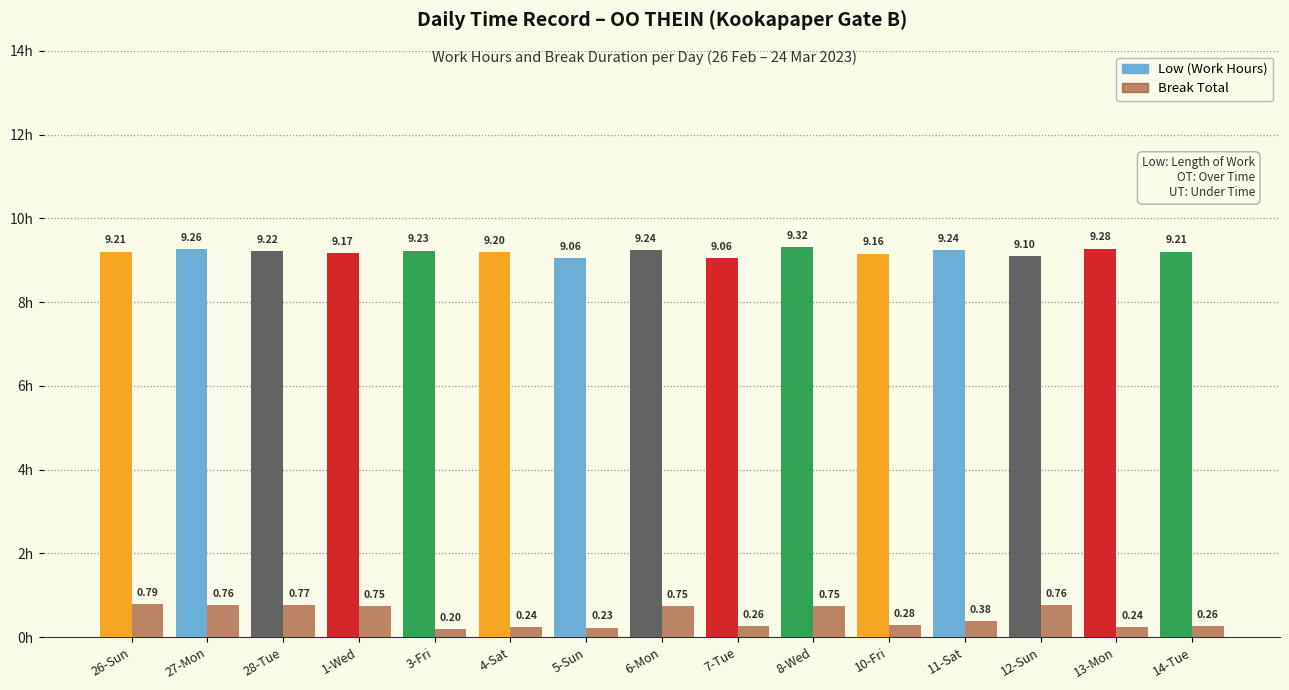

What is the label of the 3rd bar from the right?

12-Sun